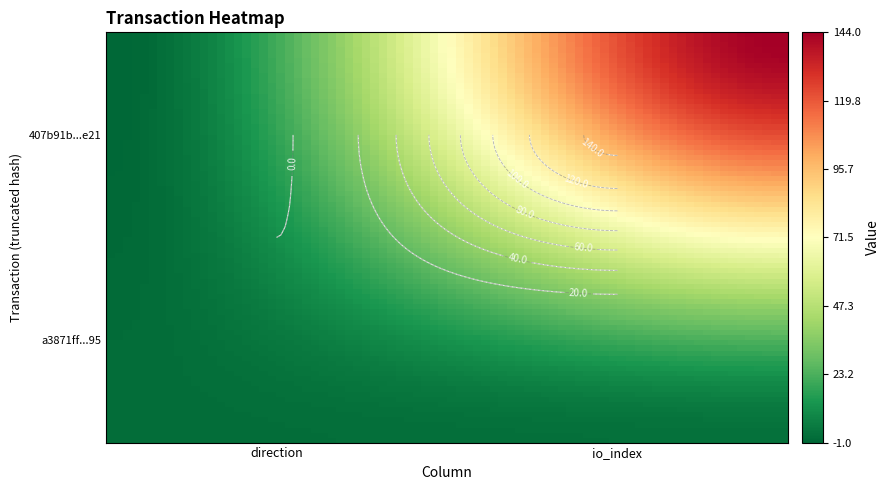

Which series has the widest spread of values?

407b91b534895bbe4f776f5f10ed2fafa363e21